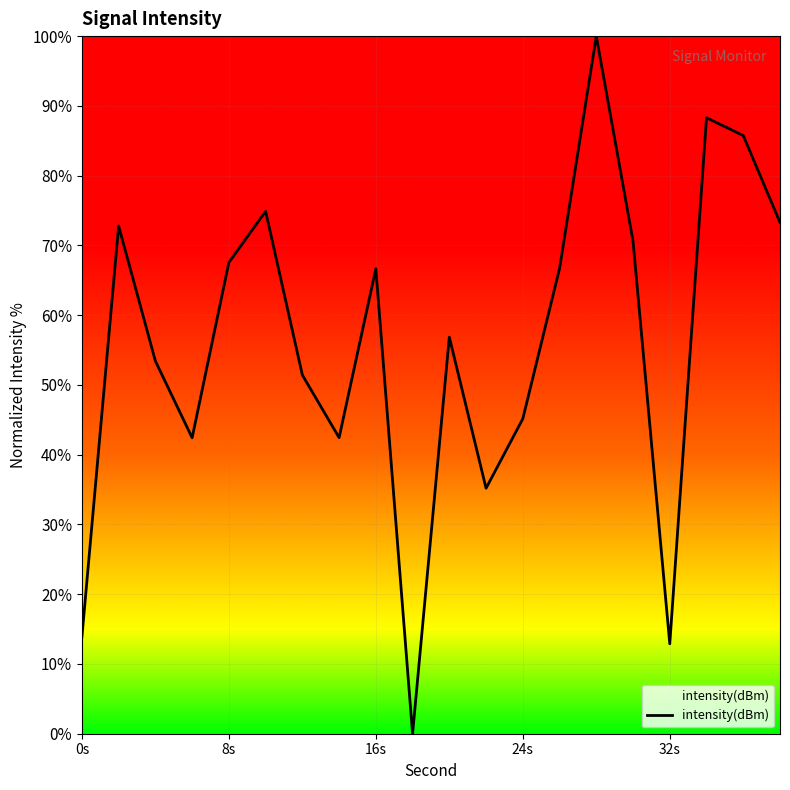

How many interior local valleys (lower than both neighbors) does the data have?

5